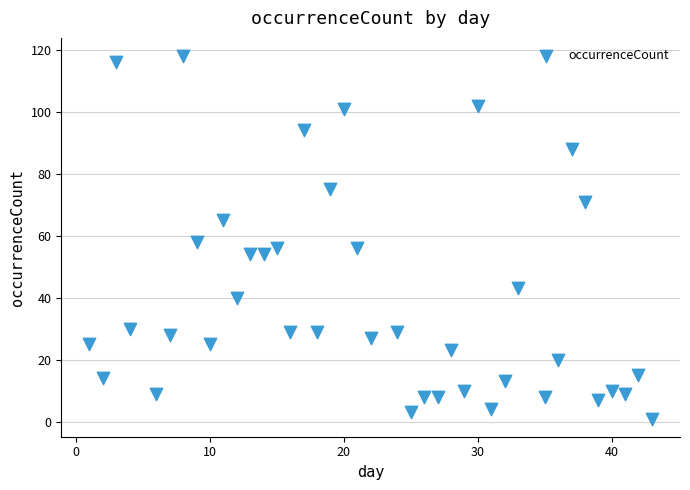

What is the range of Y values (max minus min)?

117